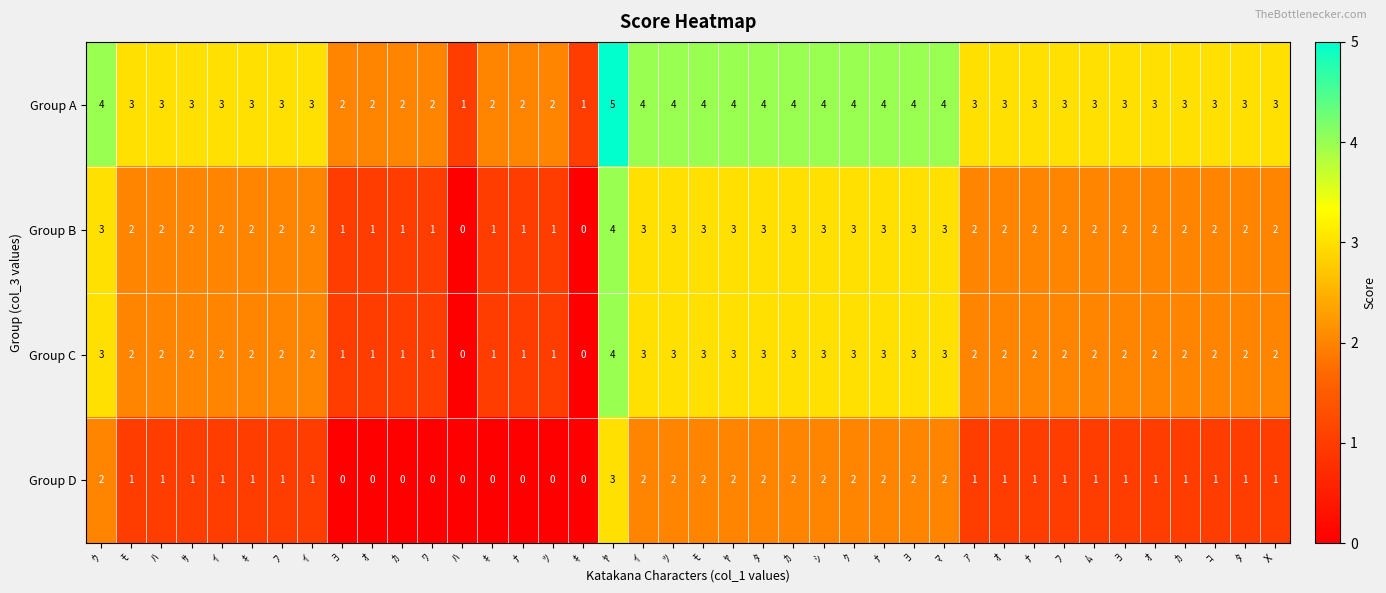

List the series in order of their peak value, lowest first.

Group D, Group B, Group C, Group A